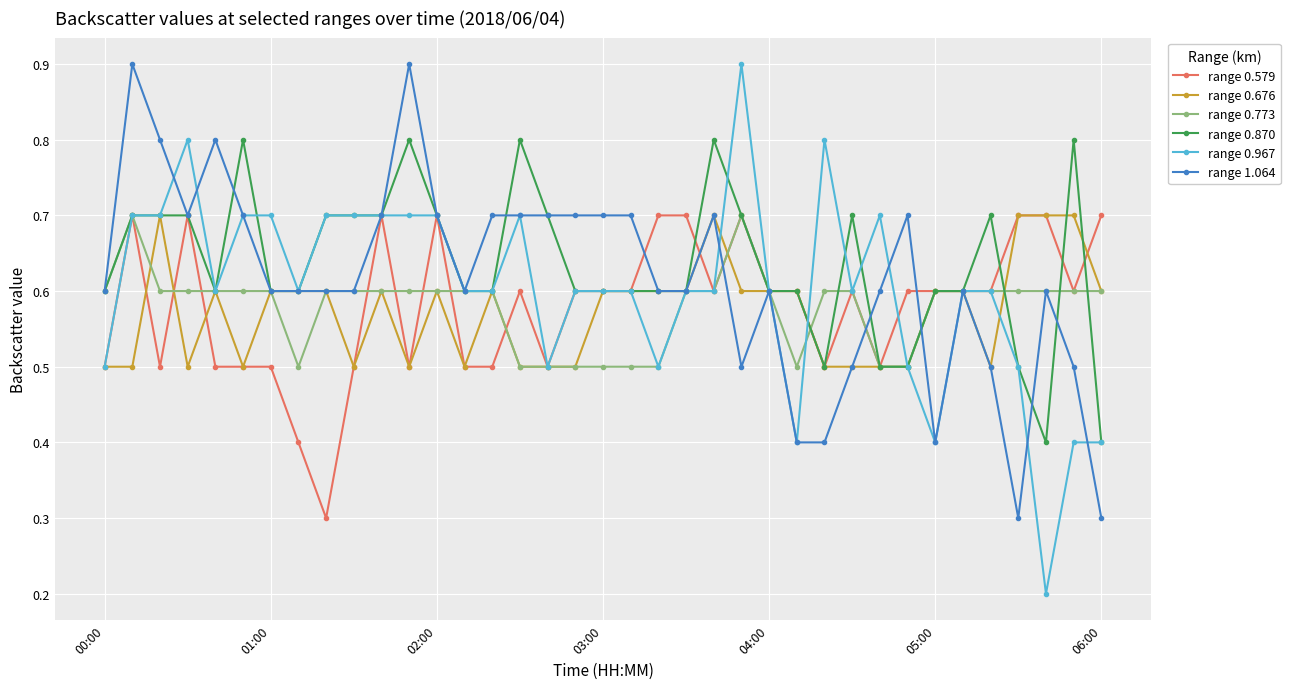

What is the value of the range 0.870 point at the 14th from the left?

0.6